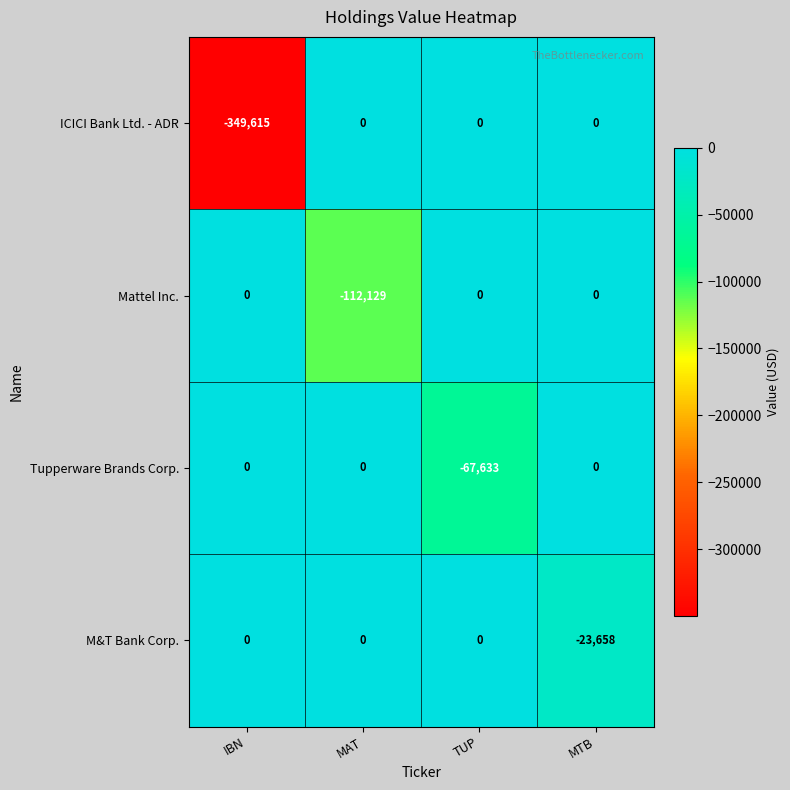

What is the spread (max minus min) of values at MTB?

23658